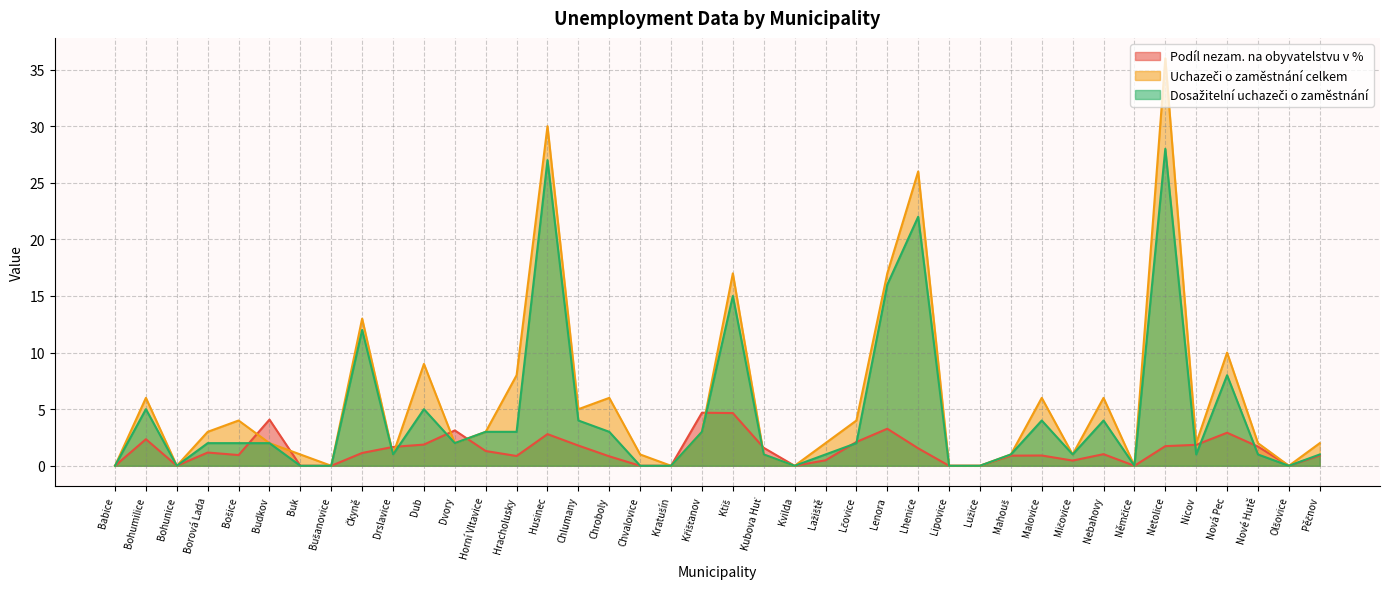

Reading right to left, transcribe all the data shown in this chart.

Podíl nezam. na obyvatelstvu v %: Pěčnov=0.9	Olšovice=0.0	Nové Hutě=1.7	Nová Pec=2.9	Nicov=1.9	Netolice=1.7	Němčice=0.0	Nebahovy=1.0	Mičovice=0.5	Malovice=0.9	Mahouš=0.9	Lužice=0.0	Lipovice=0.0	Lhenice=1.5	Lenora=3.3	Lčovice=2.1	Lažiště=0.5	Kvilda=0.0	Kubova Huť=1.6	Ktiš=4.7	Křišťanov=4.7	Kratušín=0.0	Chvalovice=0.0	Chroboly=0.8	Chlumany=1.8	Husinec=2.8	Hracholusky=0.9	Horní Vltavice=1.3	Dvory=3.1	Dub=1.9	Drslavice=1.7	Čkyně=1.1	Bušanovice=0.0	Buk=0.0	Budkov=4.1	Bošice=0.9	Borová Lada=1.2	Bohunice=0.0	Bohumilice=2.3	Babice=0.0
Uchazeči o zaměstnání celkem: Pěčnov=2.0	Olšovice=0.0	Nové Hutě=2.0	Nová Pec=10.0	Nicov=2.0	Netolice=36.0	Němčice=0.0	Nebahovy=6.0	Mičovice=1.0	Malovice=6.0	Mahouš=1.0	Lužice=0.0	Lipovice=0.0	Lhenice=26.0	Lenora=17.0	Lčovice=4.0	Lažiště=2.0	Kvilda=0.0	Kubova Huť=1.0	Ktiš=17.0	Křišťanov=3.0	Kratušín=0.0	Chvalovice=1.0	Chroboly=6.0	Chlumany=5.0	Husinec=30.0	Hracholusky=8.0	Horní Vltavice=3.0	Dvory=2.0	Dub=9.0	Drslavice=1.0	Čkyně=13.0	Bušanovice=0.0	Buk=1.0	Budkov=2.0	Bošice=4.0	Borová Lada=3.0	Bohunice=0.0	Bohumilice=6.0	Babice=0.0
Dosažitelní uchazeči o zaměstnání: Pěčnov=1.0	Olšovice=0.0	Nové Hutě=1.0	Nová Pec=8.0	Nicov=1.0	Netolice=28.0	Němčice=0.0	Nebahovy=4.0	Mičovice=1.0	Malovice=4.0	Mahouš=1.0	Lužice=0.0	Lipovice=0.0	Lhenice=22.0	Lenora=16.0	Lčovice=2.0	Lažiště=1.0	Kvilda=0.0	Kubova Huť=1.0	Ktiš=15.0	Křišťanov=3.0	Kratušín=0.0	Chvalovice=0.0	Chroboly=3.0	Chlumany=4.0	Husinec=27.0	Hracholusky=3.0	Horní Vltavice=3.0	Dvory=2.0	Dub=5.0	Drslavice=1.0	Čkyně=12.0	Bušanovice=0.0	Buk=0.0	Budkov=2.0	Bošice=2.0	Borová Lada=2.0	Bohunice=0.0	Bohumilice=5.0	Babice=0.0